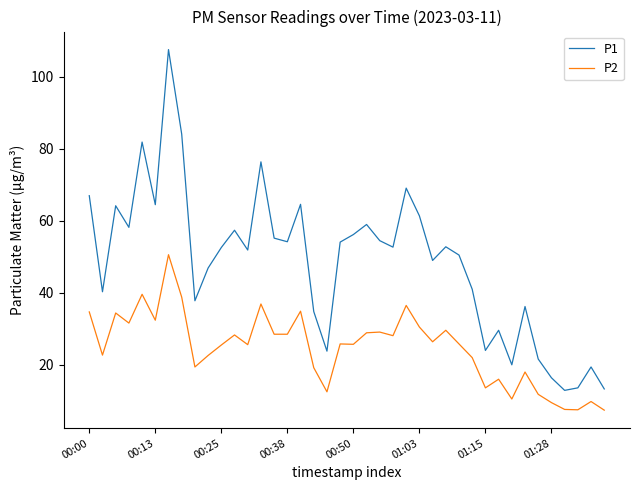

Which series has the widest spread of values?

P1